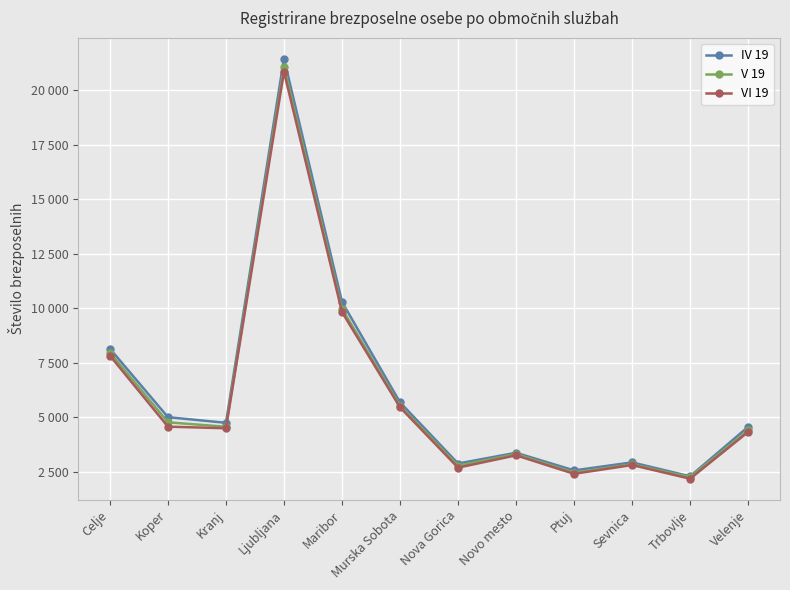

Does the chart have visible grid lines?

Yes